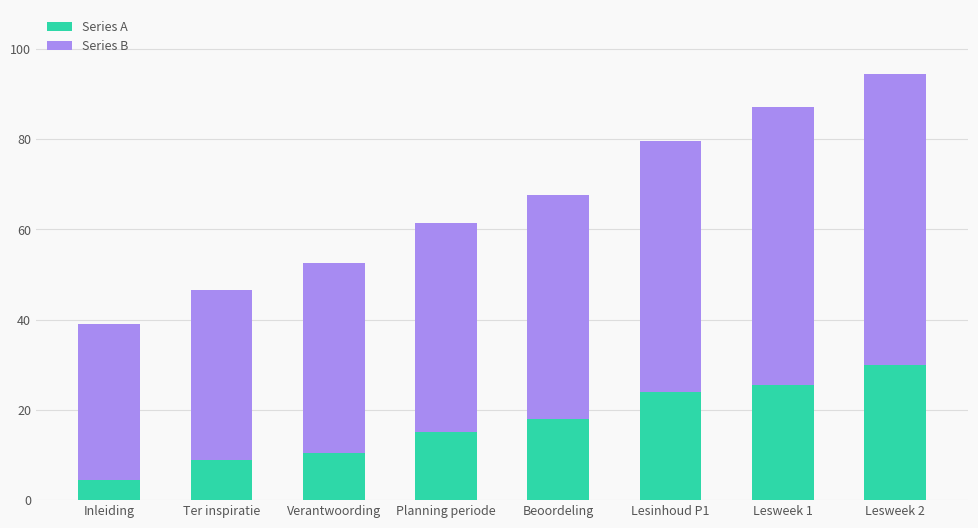

What is the sum of the Series A values at Lesweek 1 and Beoordeling?

43.5